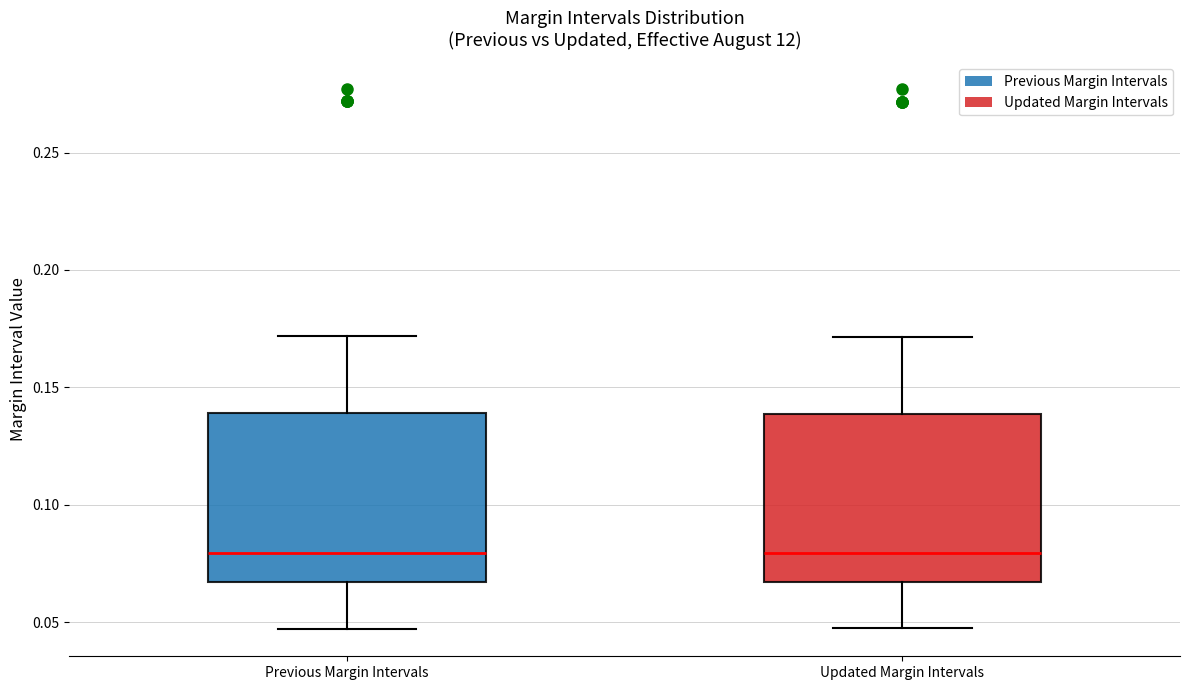

Where is the lower edge of the box for Updated Margin Intervals on the y-axis? The values are not printed on the chart, so give them approximately, as read against the axis.

0.065